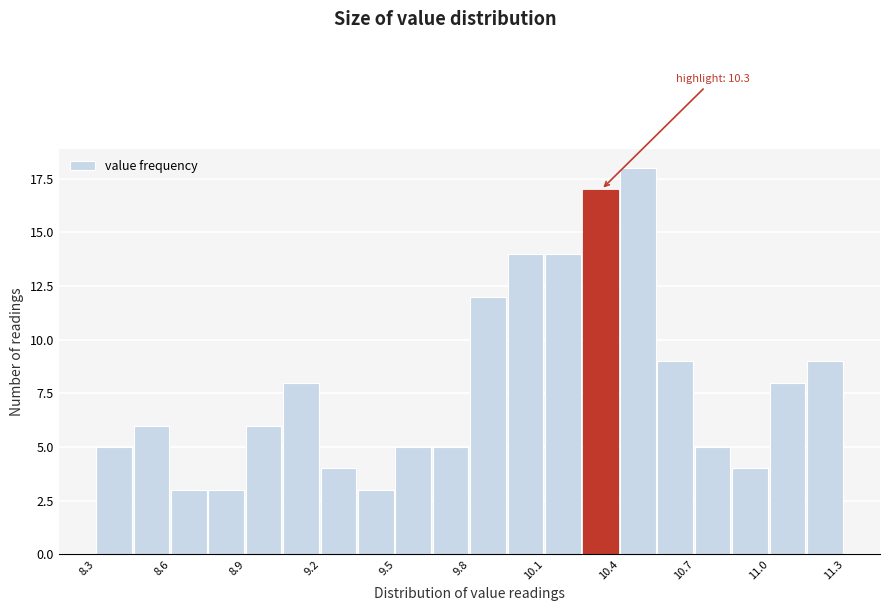

Around what value on the x-axis is the tallest bar? Give the approximate position of its centre, as read against the axis.

10.45